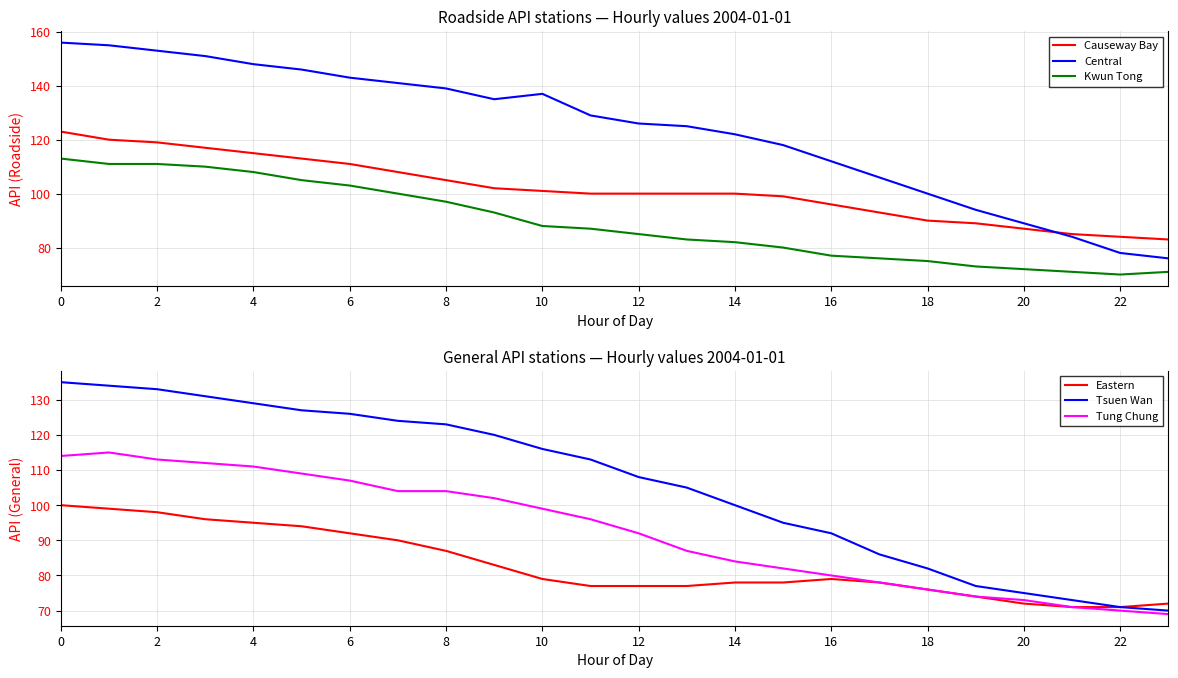

At which category does Kwun Tong reach its first local valley?

22